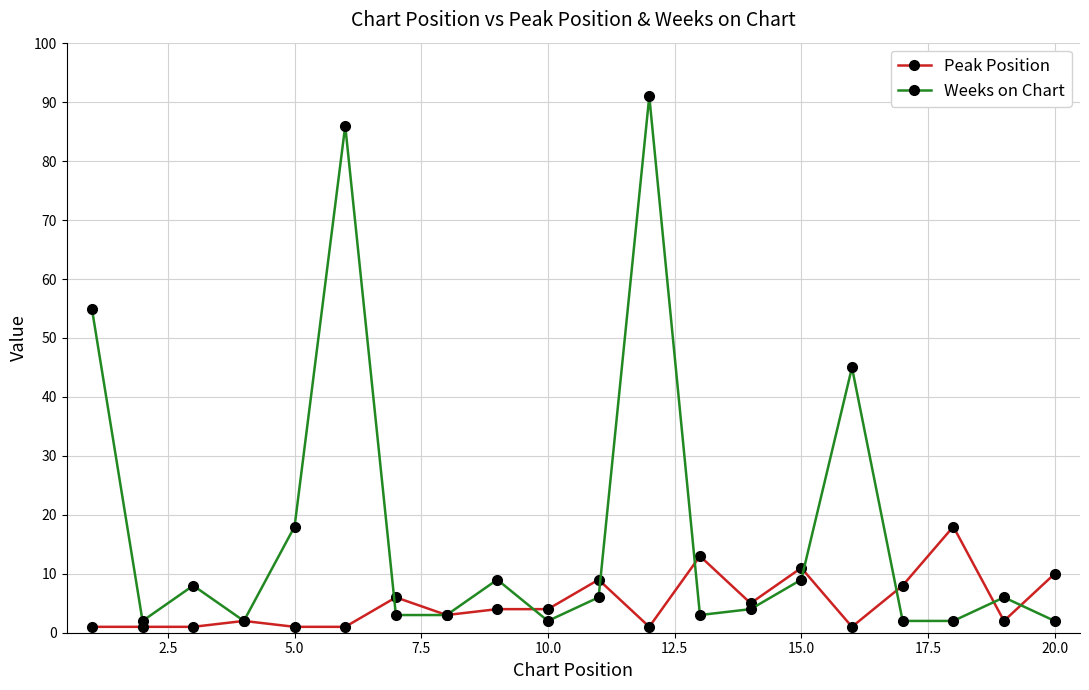

What is the maximum value for Weeks on Chart?

91